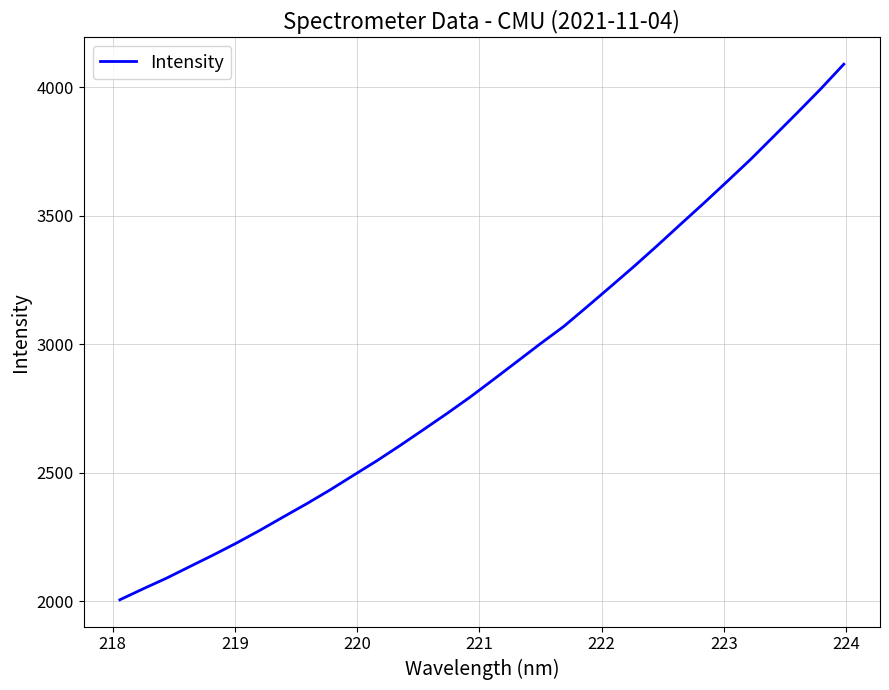

What is the maximum value shown in the chart?

4089.5